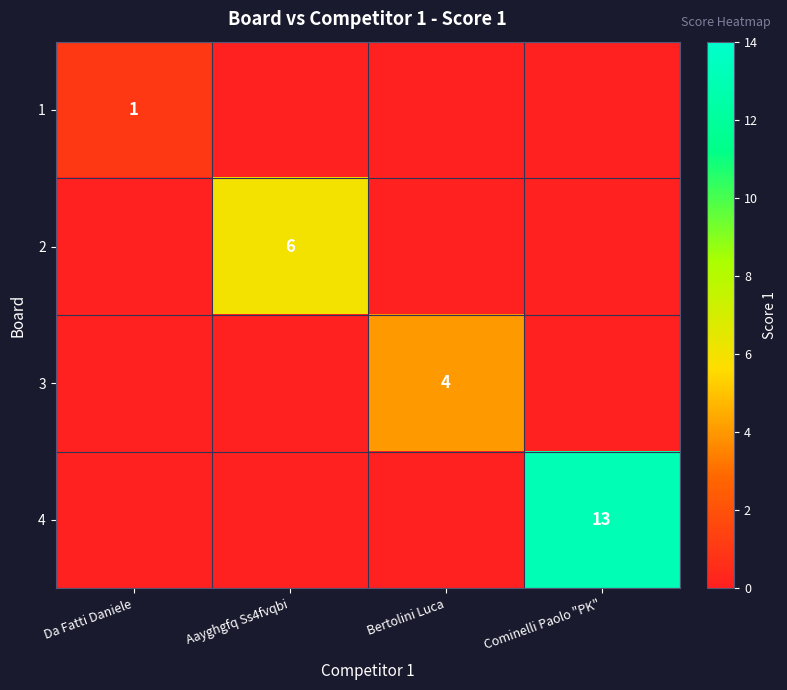

The value of 3 at Bertolini Luca is 6. True or false?

False